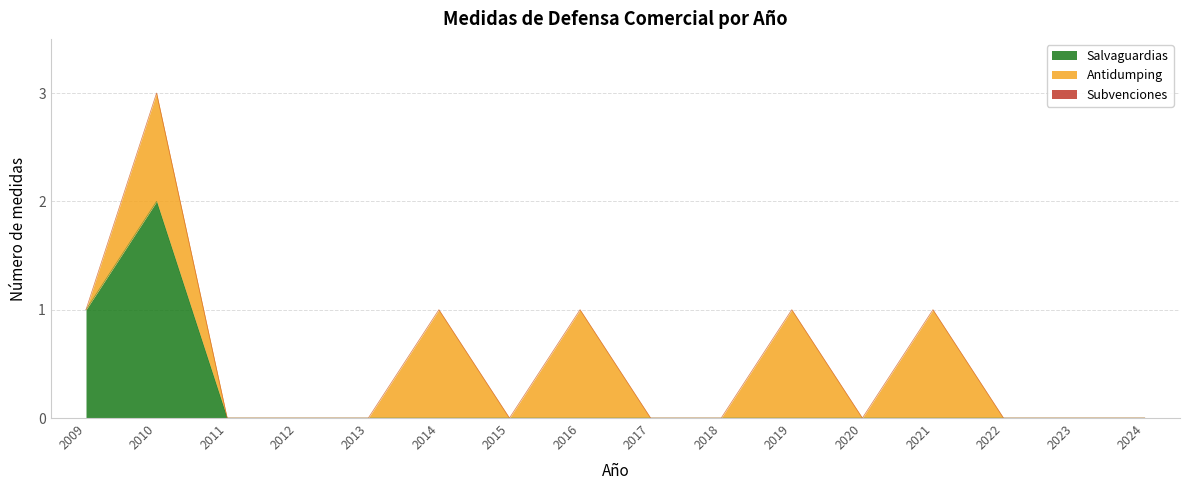

Reading left to right, transcribe all the data shown in this chart.

Salvaguardias: 2009=1	2010=2	2011=0	2012=0	2013=0	2014=0	2015=0	2016=0	2017=0	2018=0	2019=0	2020=0	2021=0	2022=0	2023=0	2024=0
Antidumping: 2009=0	2010=1	2011=0	2012=0	2013=0	2014=1	2015=0	2016=1	2017=0	2018=0	2019=1	2020=0	2021=1	2022=0	2023=0	2024=0
Subvenciones: 2009=0	2010=0	2011=0	2012=0	2013=0	2014=0	2015=0	2016=0	2017=0	2018=0	2019=0	2020=0	2021=0	2022=0	2023=0	2024=0